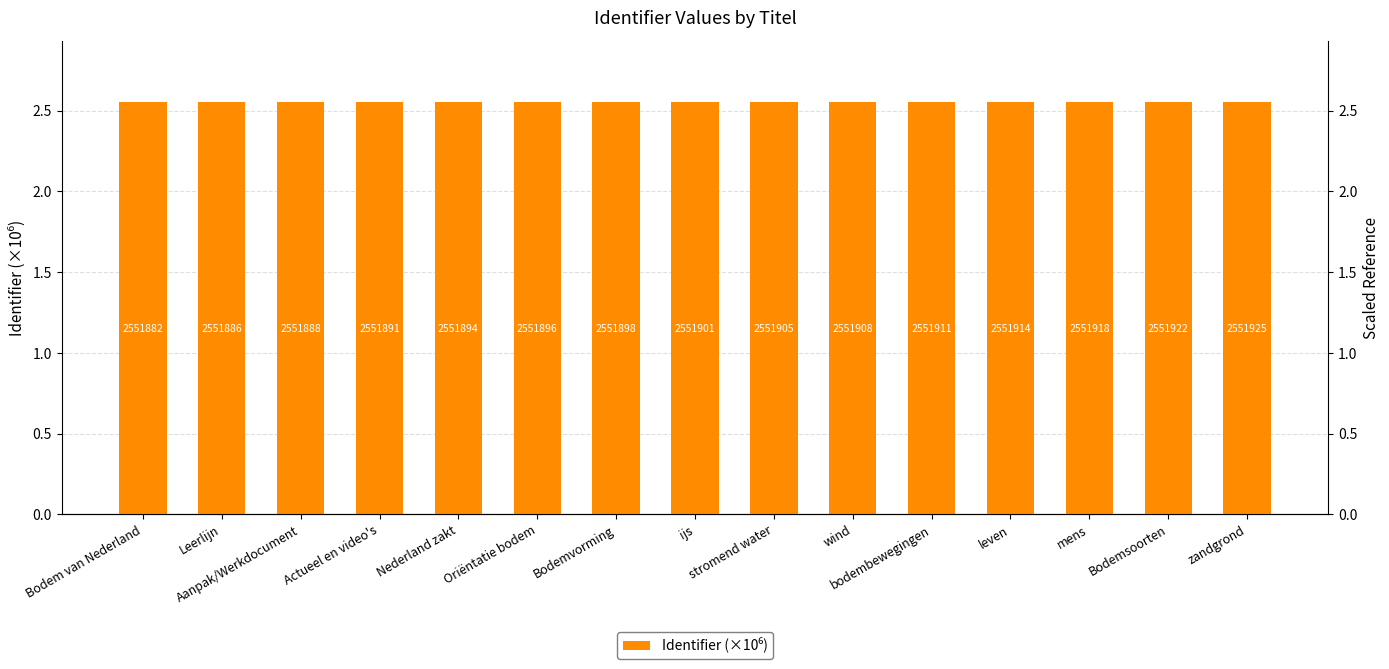

The value at Bodemvorming is 2.6. True or false?

True